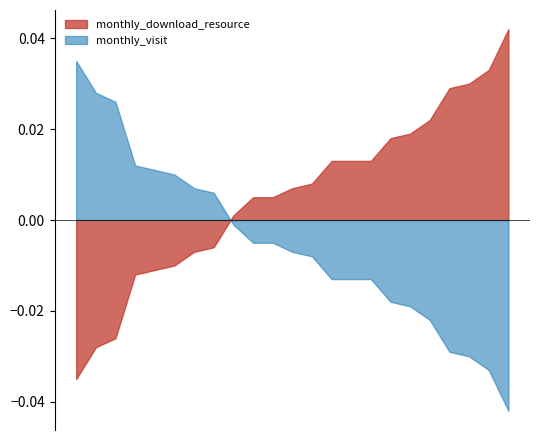

Which series has the largest range (max minus min)?

monthly_download_resource